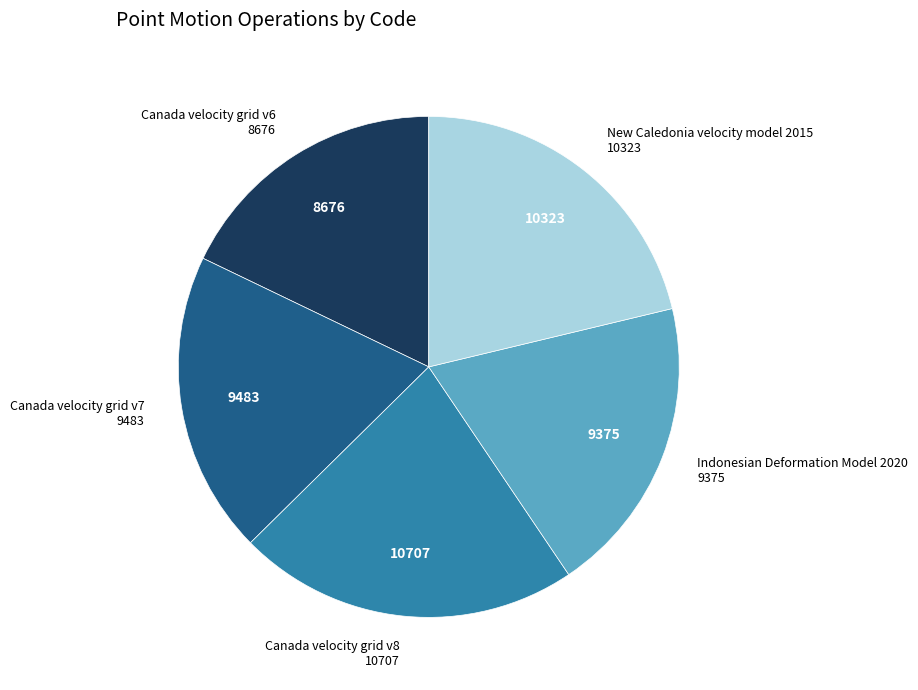

Is there a majority slice in this chart?

No